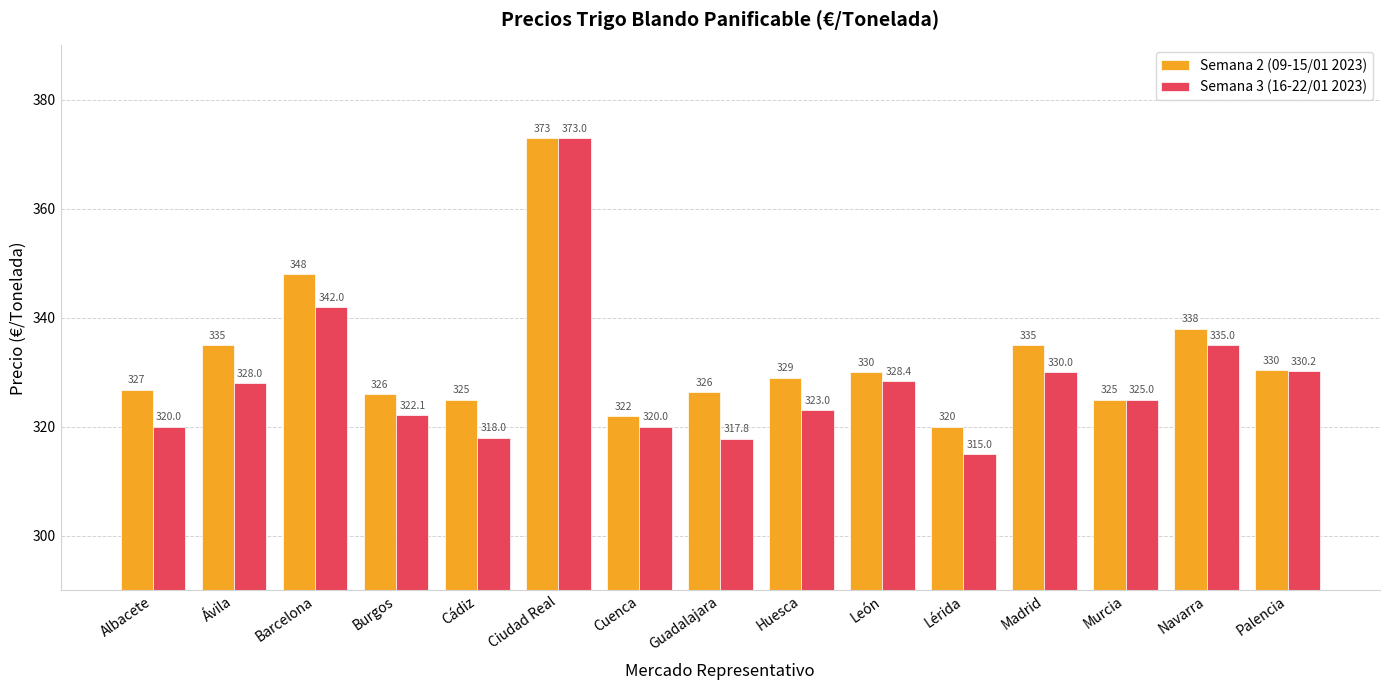

At which label does Semana 2 (09-15/01 2023) reach its peak?

Ciudad Real